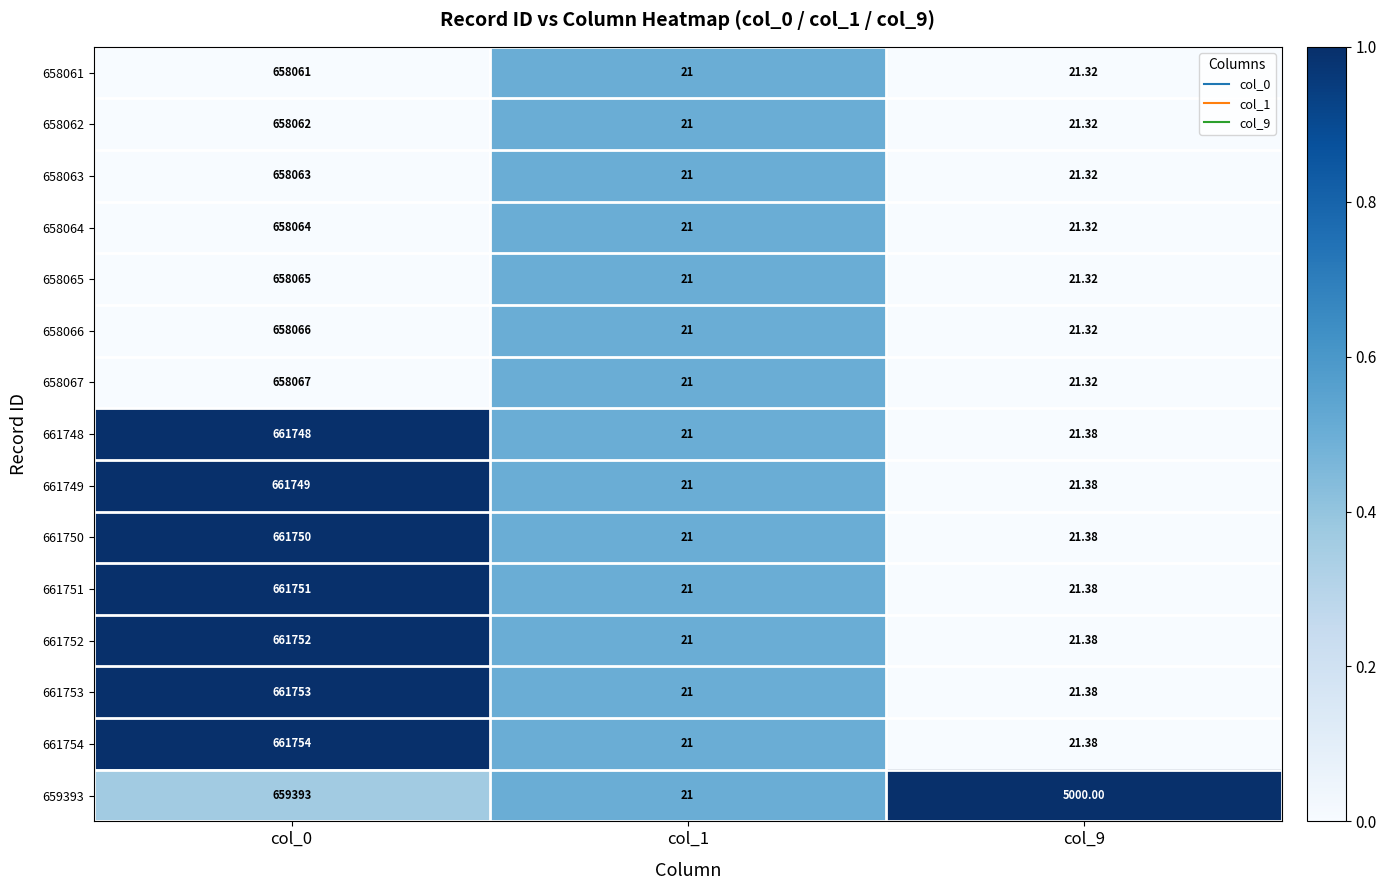

What is the total value across all series at col_1?

315.0